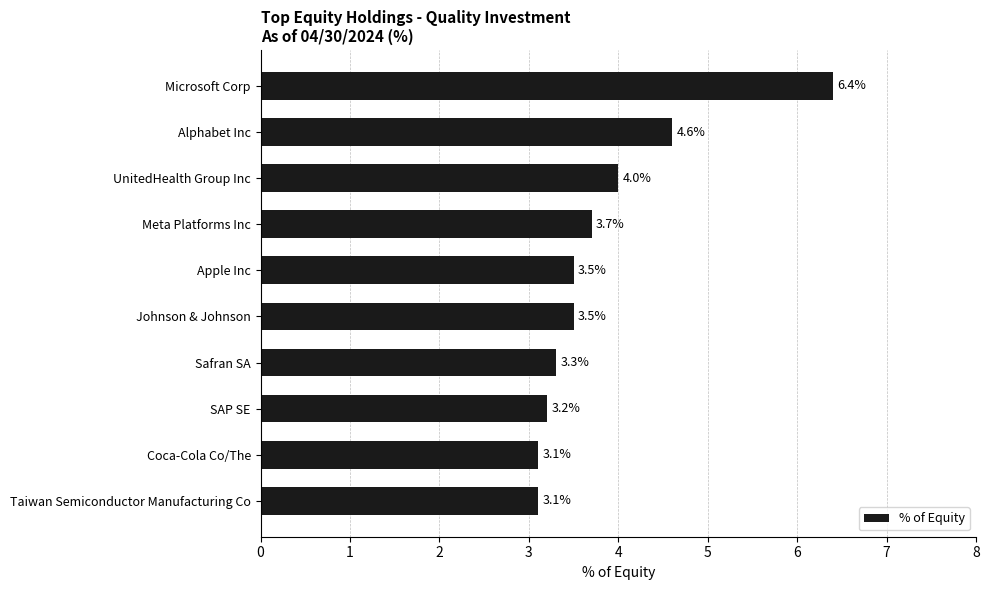

Which has a higher value, Johnson & Johnson or Meta Platforms Inc?

Meta Platforms Inc